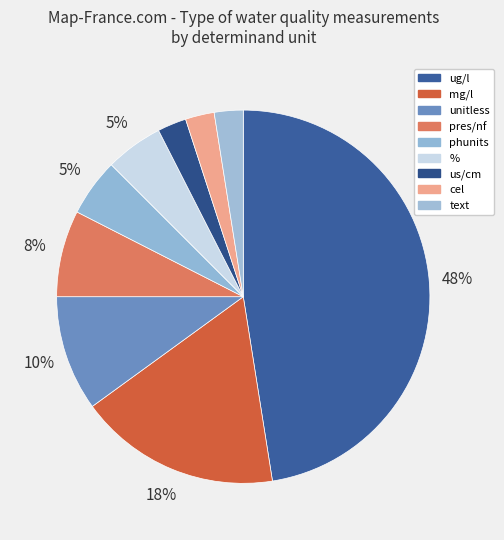

What is the largest slice in the pie chart?

ug/l